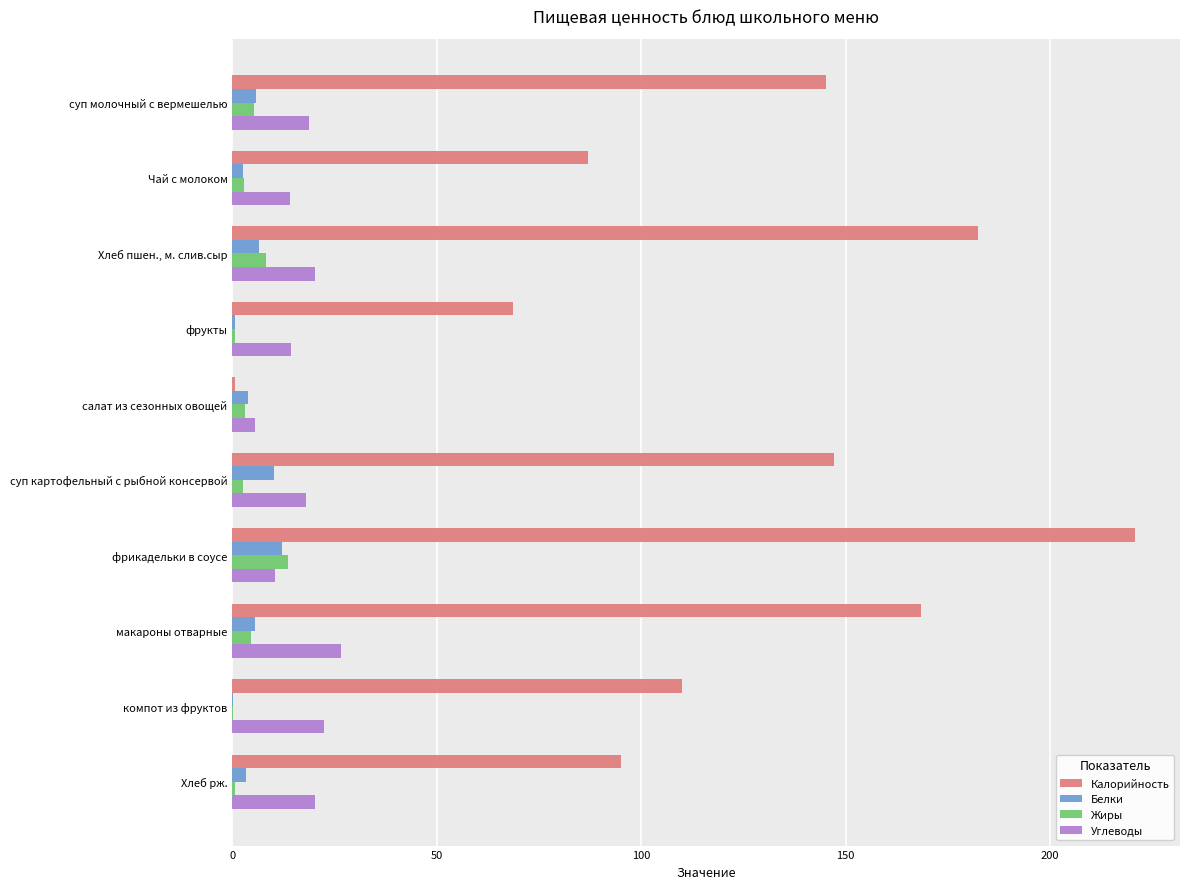

At which category is the sum across all series the highest?

фрикадельки в соусе